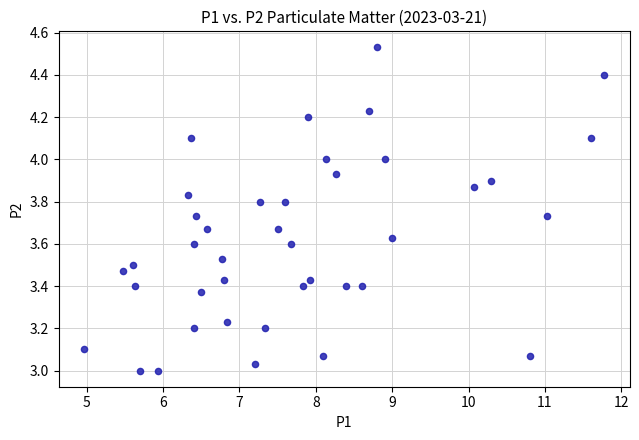

What is the range of Y values (max minus min)?

1.5